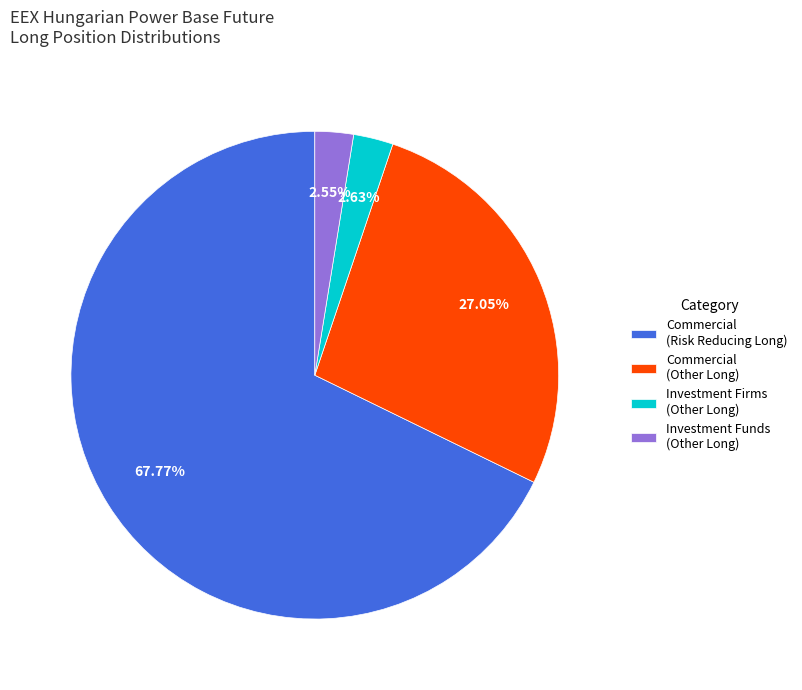

How many segments does this pie chart have?

4